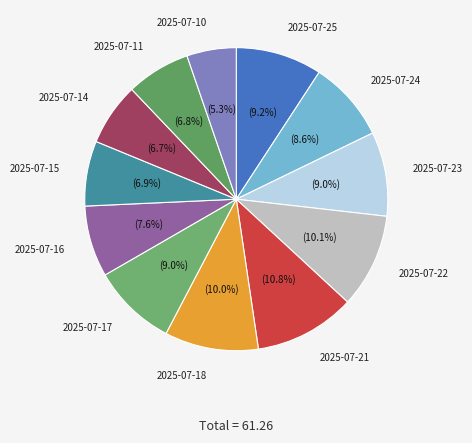

Which category has the biggest portion of the pie?

2025-07-21